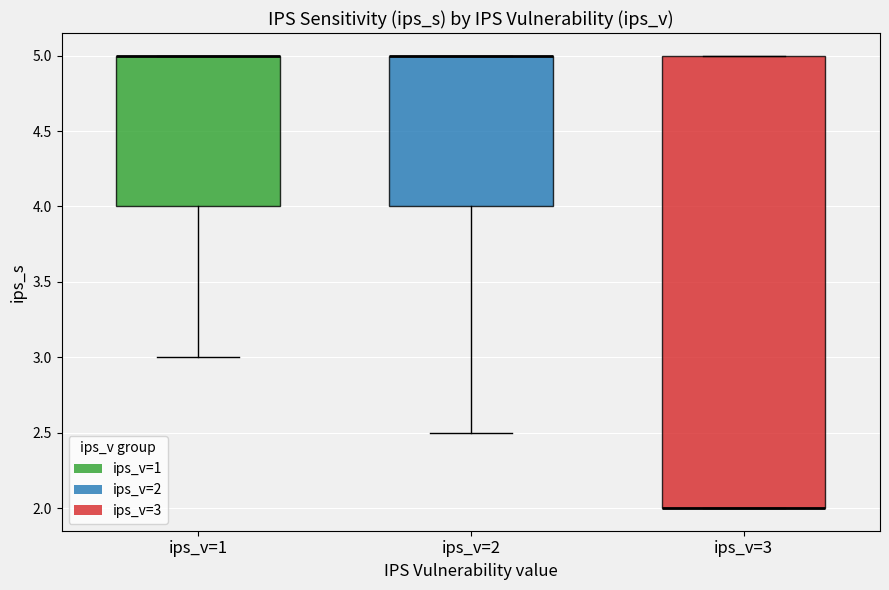

Reading left to right, transcribe this box plot: for each box, give where its median line is, the range the box spans, and where its two whiskers end, as read against the y-axis. The values are not printed on the chart, so give them approximately, as read against the axis.

ips_v=1: median 5.0 (drawn on the box's upper edge), box 4.0 to 5.0, whiskers 3.0 to 5.0
ips_v=2: median 5.0 (drawn on the box's upper edge), box 4.0 to 5.0, whiskers 2.5 to 5.0
ips_v=3: median 2.0 (drawn on the box's lower edge), box 2.0 to 5.0, whiskers 2.0 to 5.0